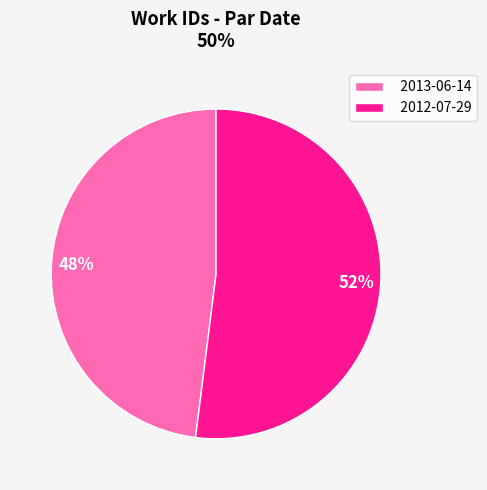

Is there any slice that represents more than half of the pie?

Yes